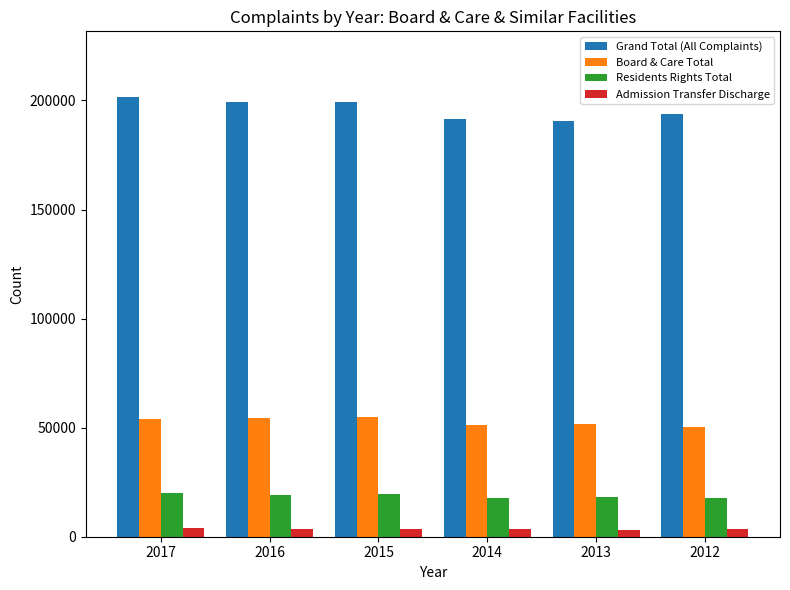

How many values in the Grand Total (All Complaints) series are below 199238?

3